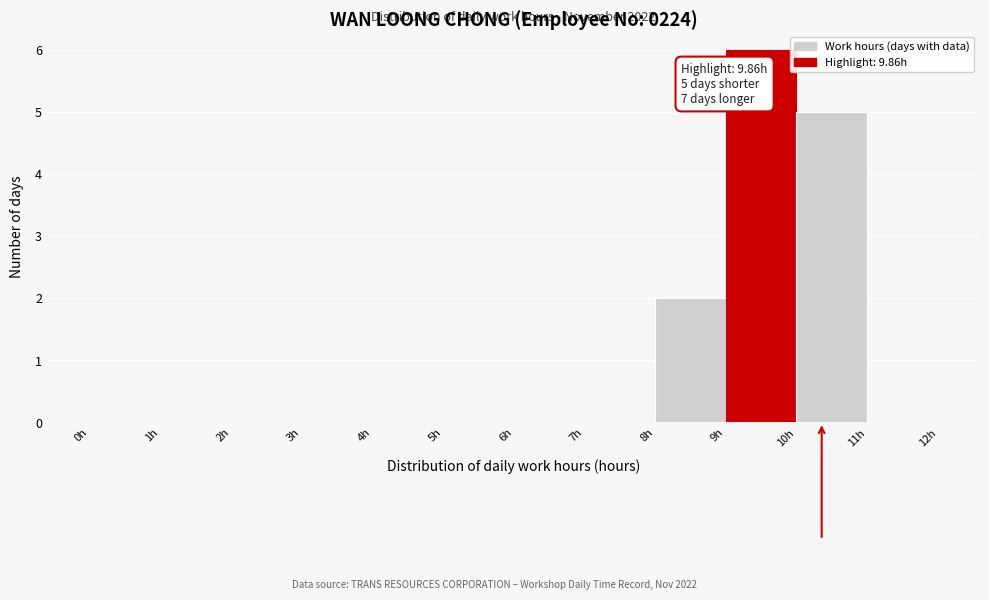

Over which range of the x-axis is the bar tallest?

9 to 10